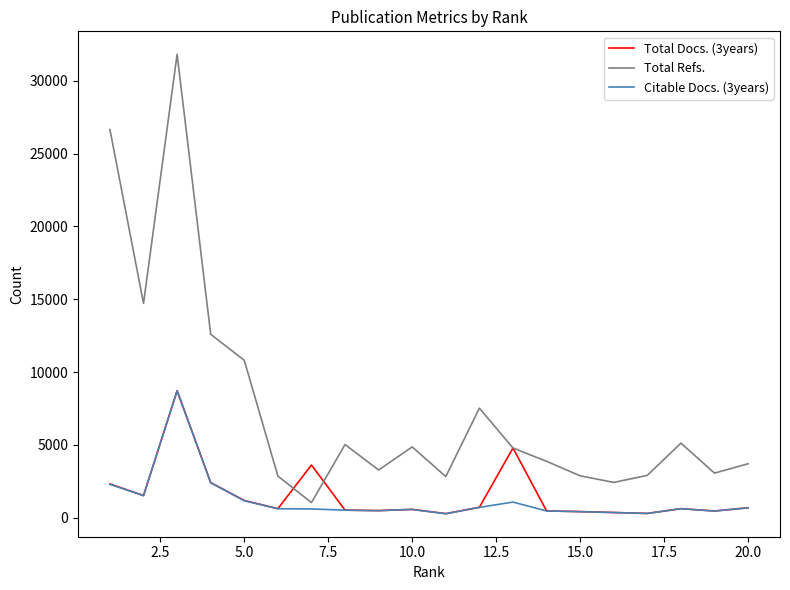

Which series has the largest total across all categories?

Total Refs.